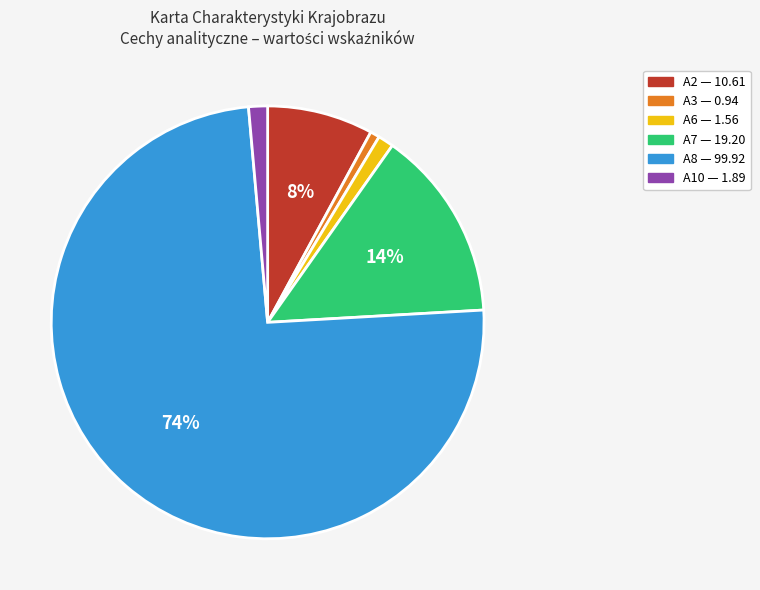

To the nearest percent, what is the average slice percentage?

17%